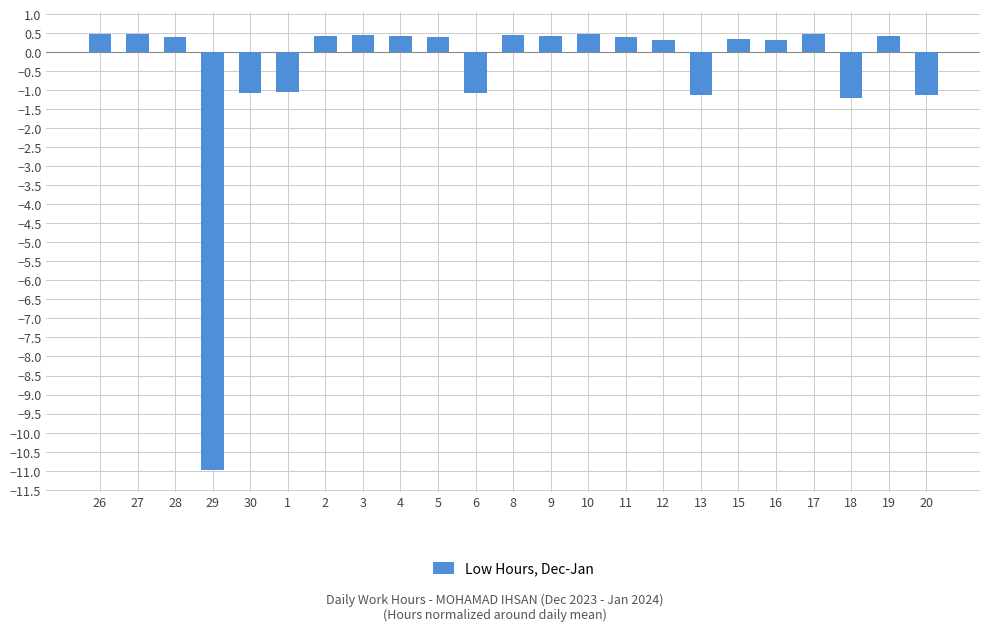

How many bars are there in total?

23